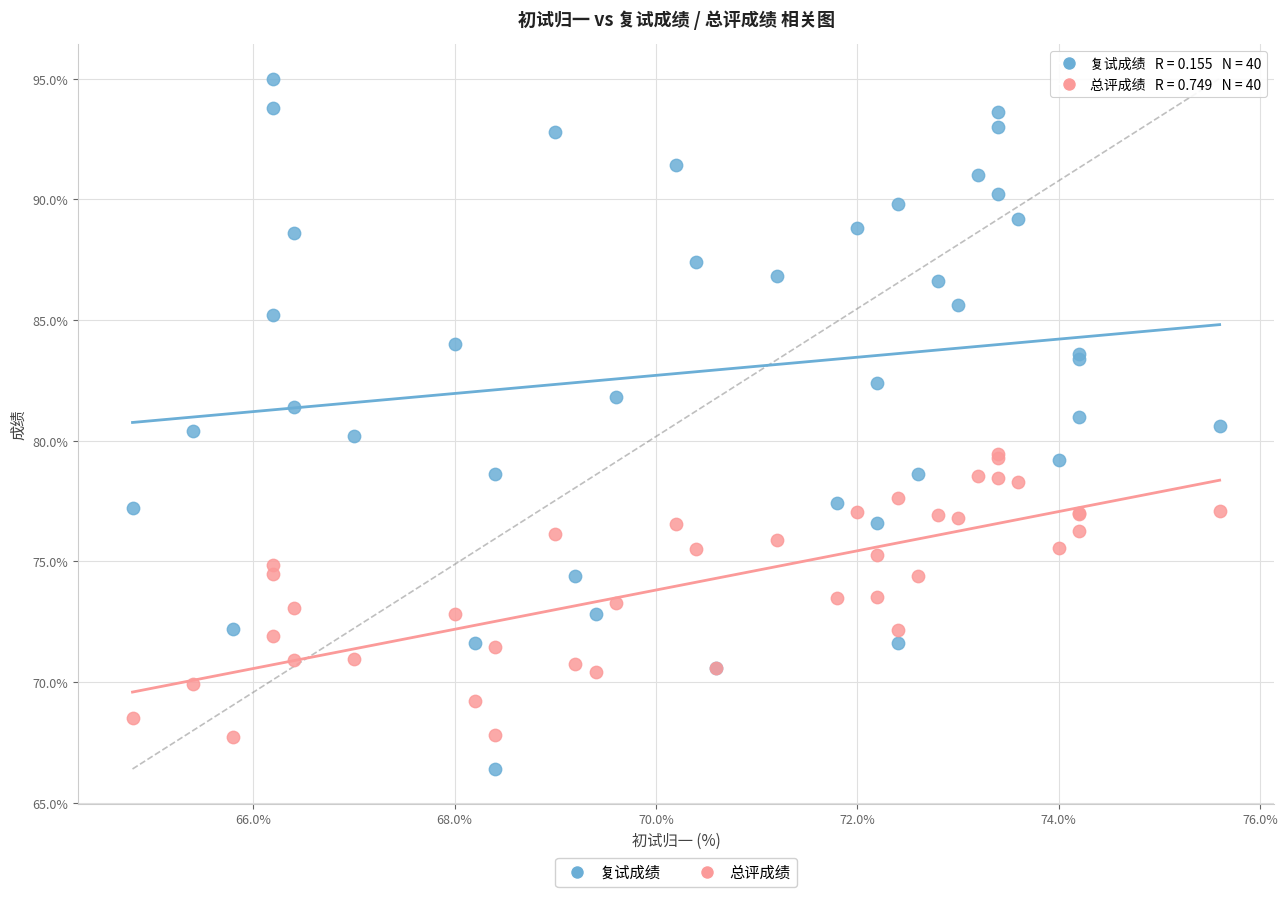

What is the X range (max minus min) for the scatter plot?

10.8